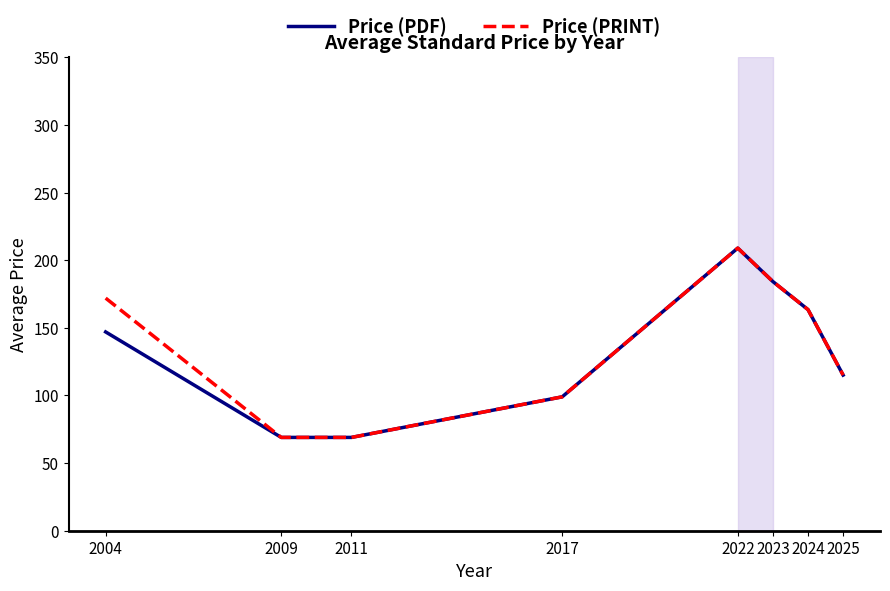

What is the minimum value for Price (PDF)?

69.0